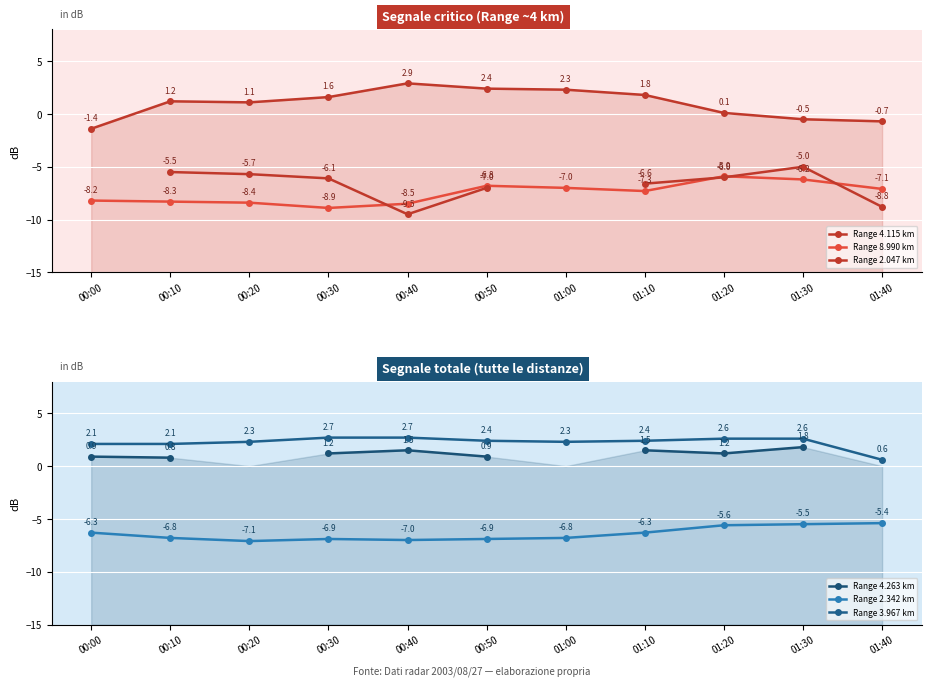

The value of Range 2.342 km at 01:20 is -9.8. True or false?

False